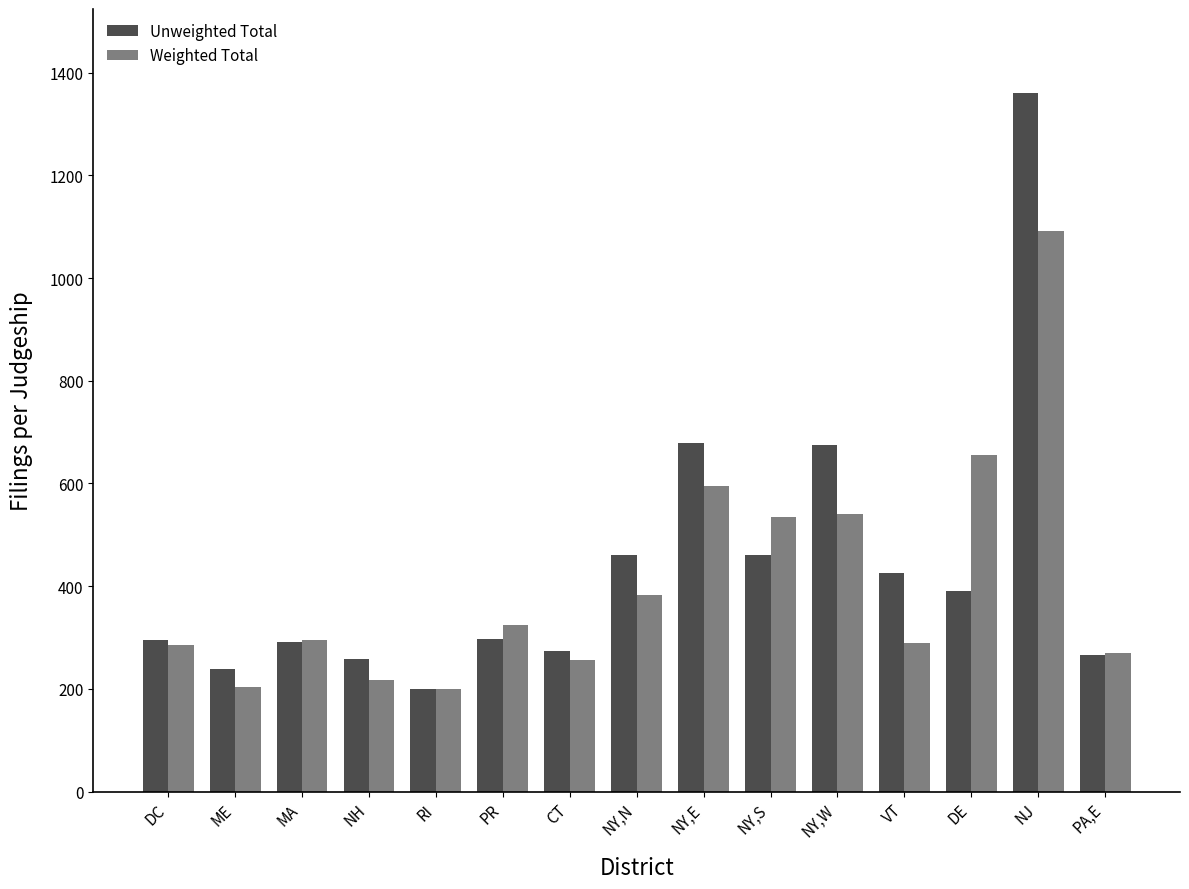

At which label does Weighted Total reach its peak?

NJ